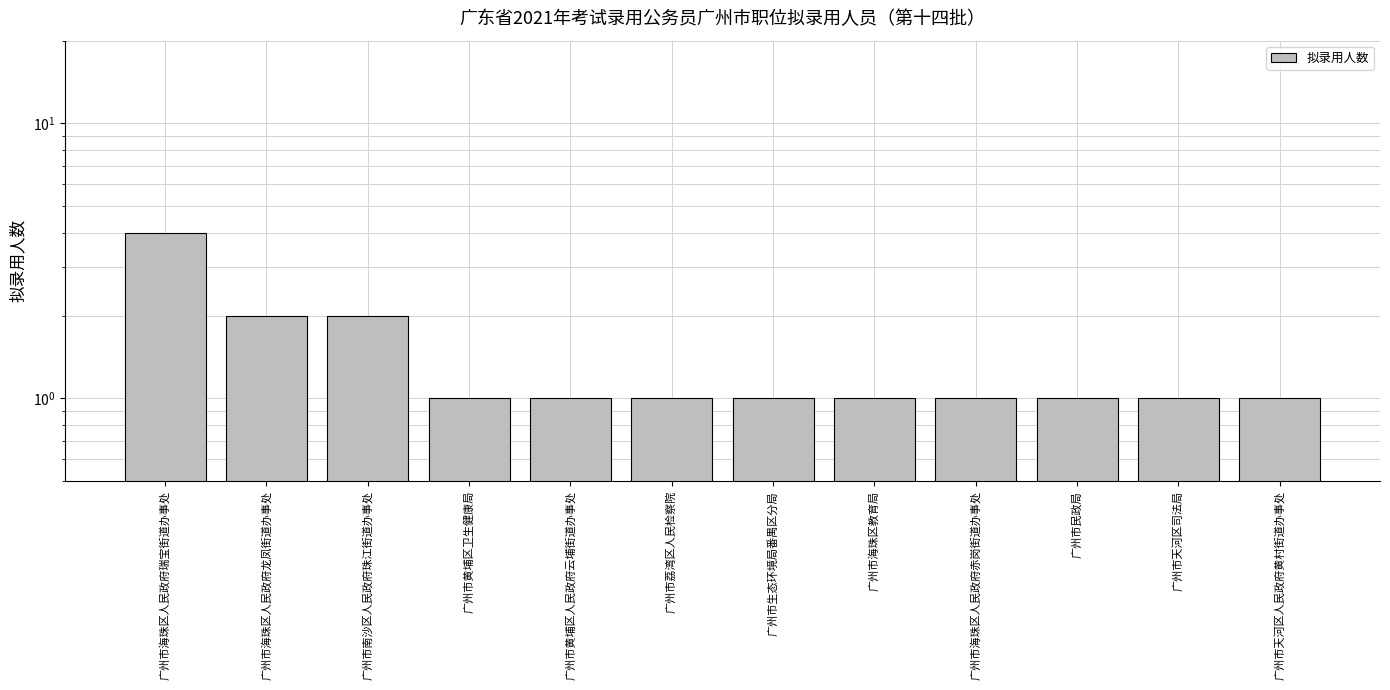

List the labels in order of value, smallest first.

广州市黄埔区卫生健康局, 广州市黄埔区人民政府云埔街道办事处, 广州市荔湾区人民检察院, 广州市生态环境局番禺区分局, 广州市海珠区教育局, 广州市海珠区人民政府赤岗街道办事处, 广州市民政局, 广州市天河区司法局, 广州市天河区人民政府黄村街道办事处, 广州市海珠区人民政府龙凤街道办事处, 广州市南沙区人民政府珠江街道办事处, 广州市海珠区人民政府瑞宝街道办事处